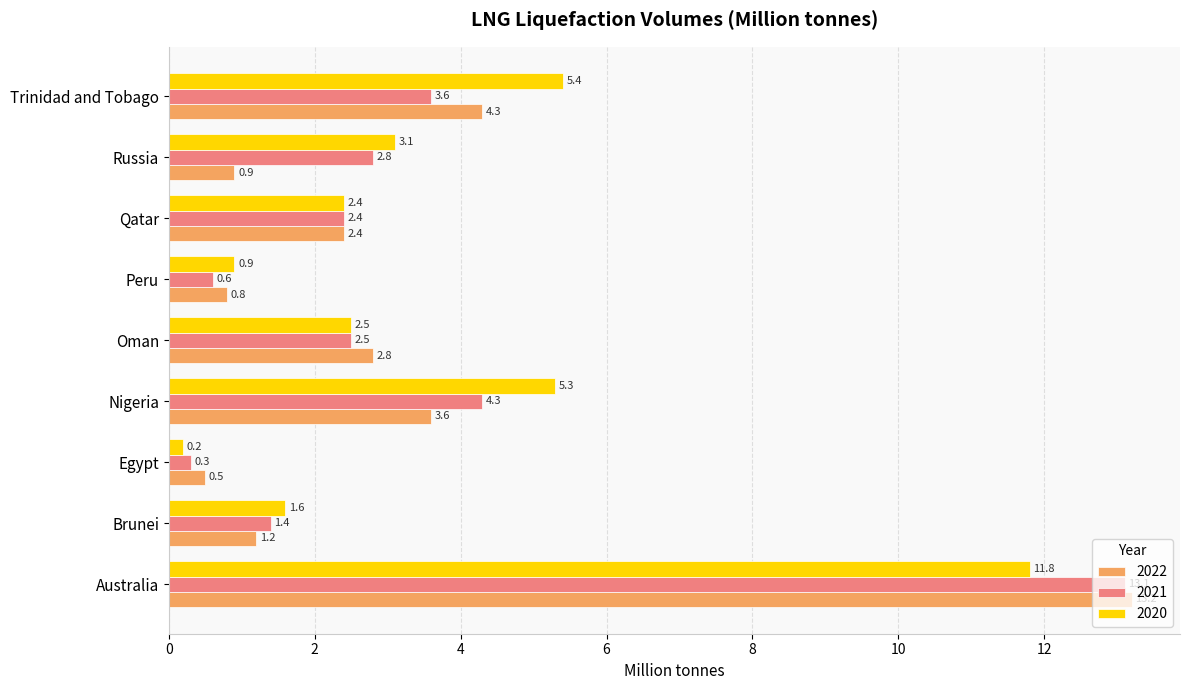

Which category has the lowest value in the 2022 series?

Egypt